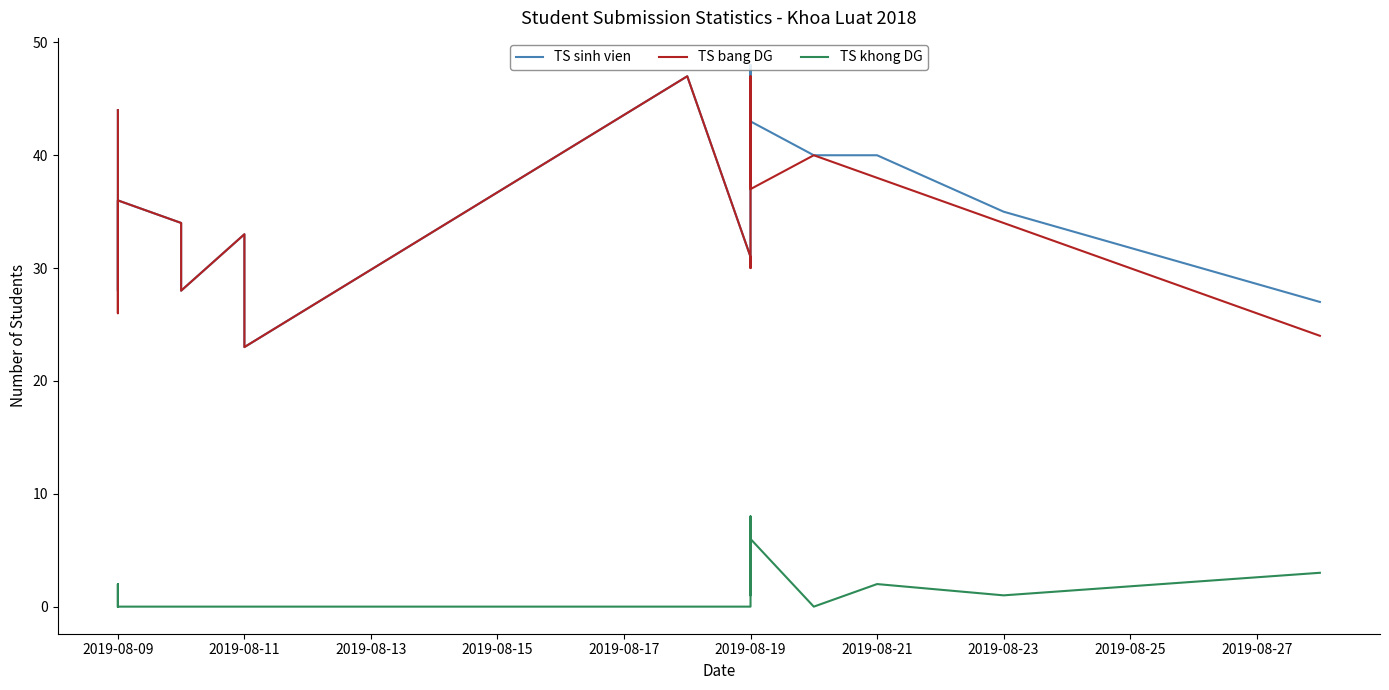

What is the difference between the TS bang DG values at 2019-08-11 and 2019-08-13?

5